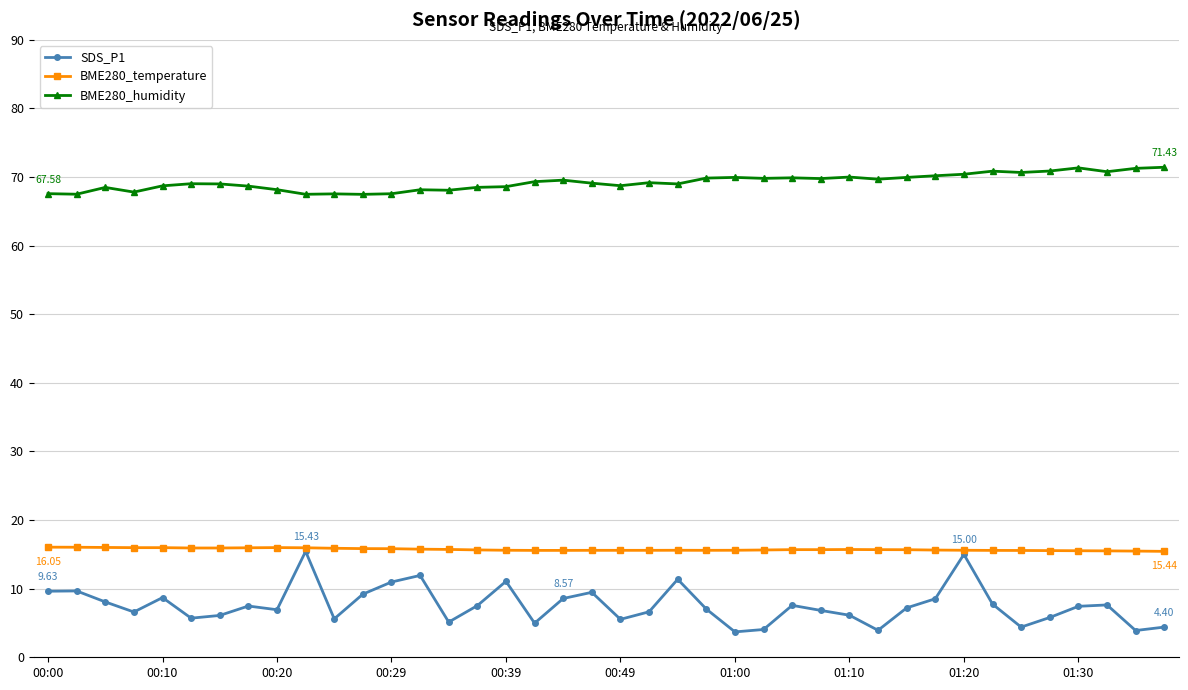

At how many categories does at least one series exceed 50?

40